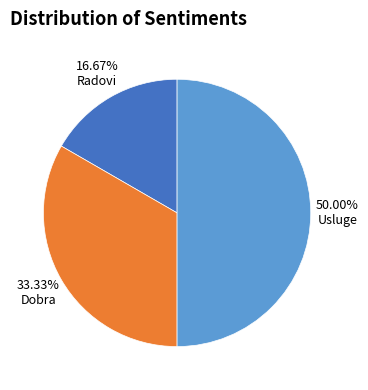

To the nearest percent, what is the difference between the Radovi and Usluge slice percentages?

33%